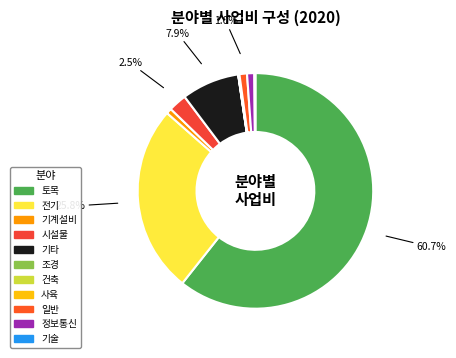

Is it true that 기술 is 0% of the pie?

True